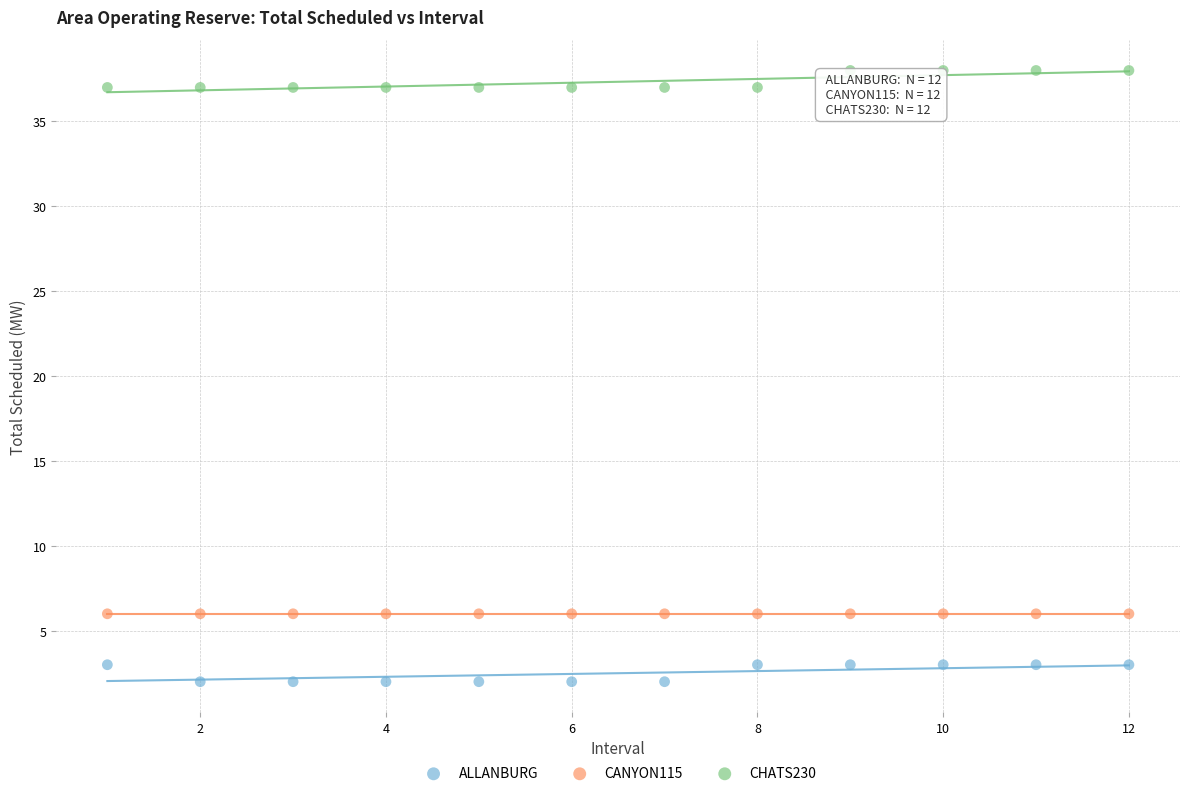

Which series contains the highest Y value?

CHATS230